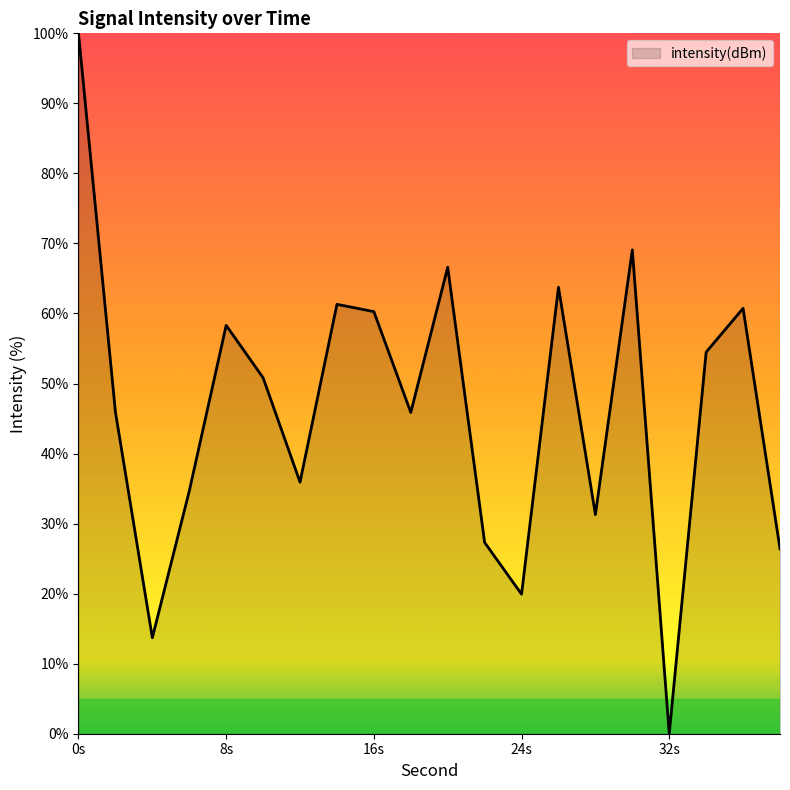

Does the chart display data point markers on the line(s)?

No